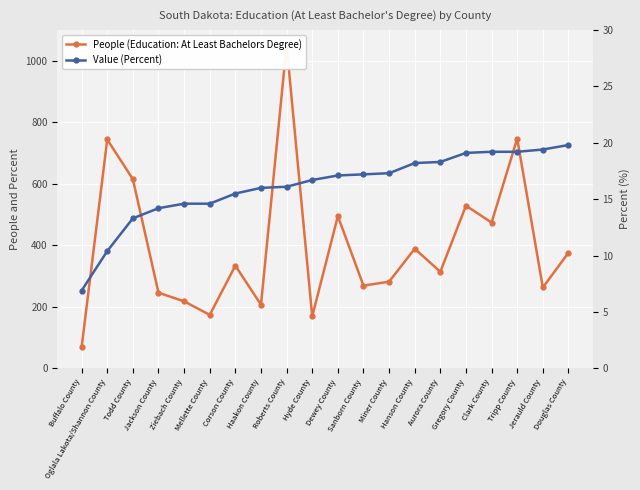

What is the maximum value shown in the chart?

1051.0